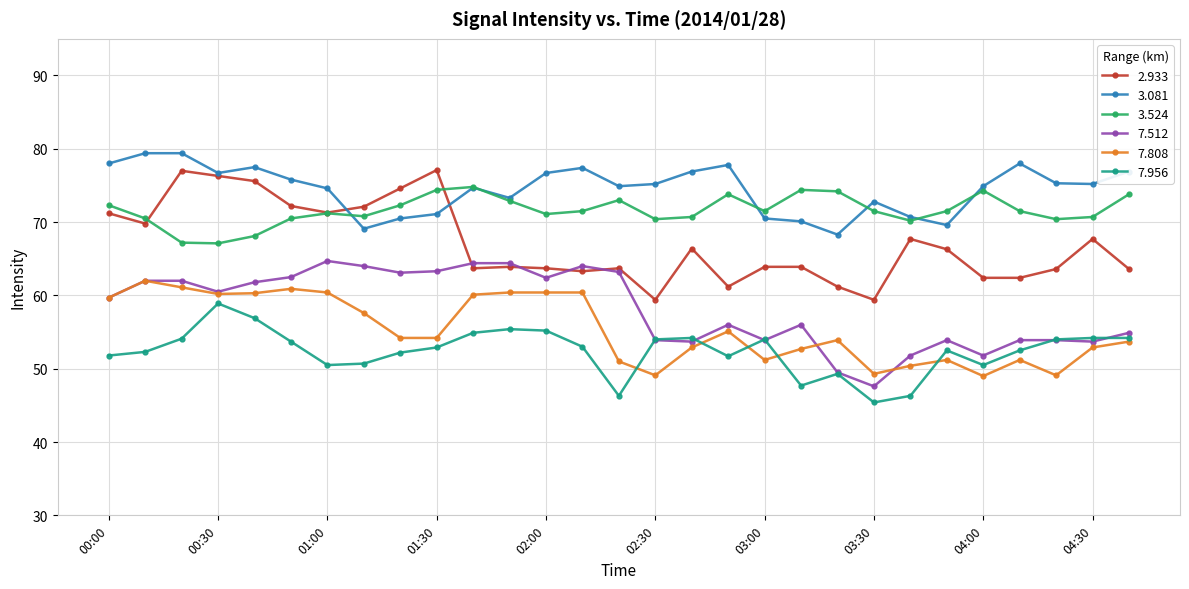

How many data points does each series have?

29